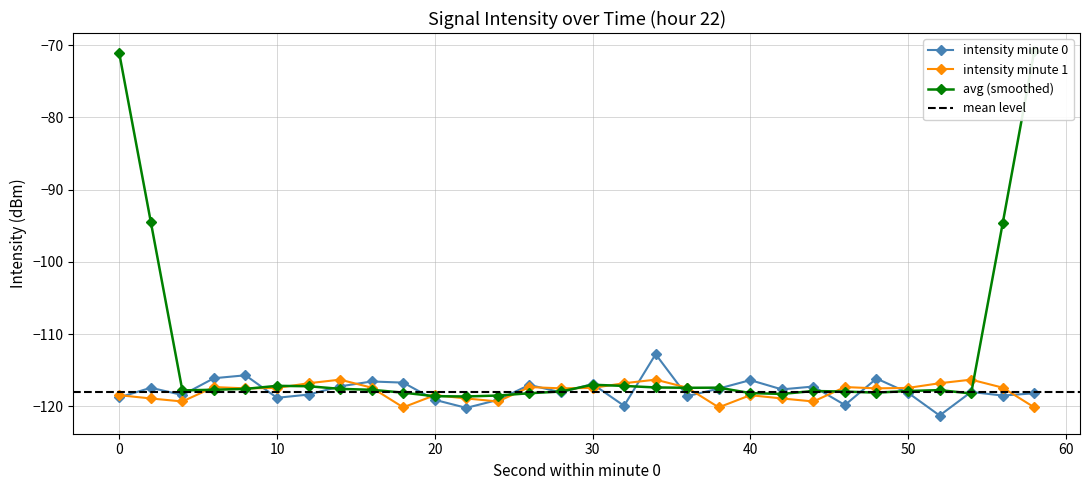

Where is the first local minimum for intensity(dBm) min0?

4